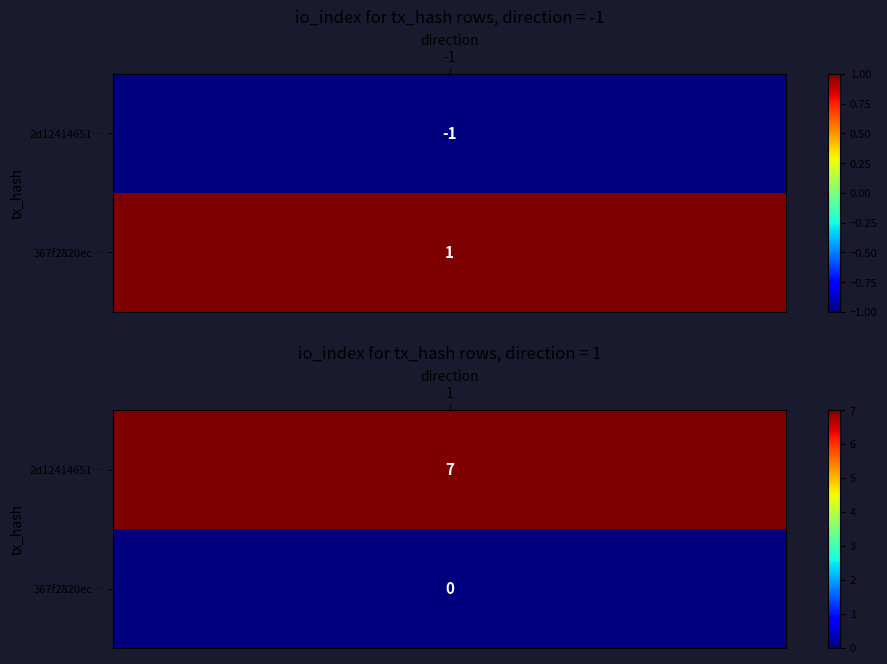

What is the lowest value of the 2d12414651f9bb22b9300971ac3900855729afa series?

-1